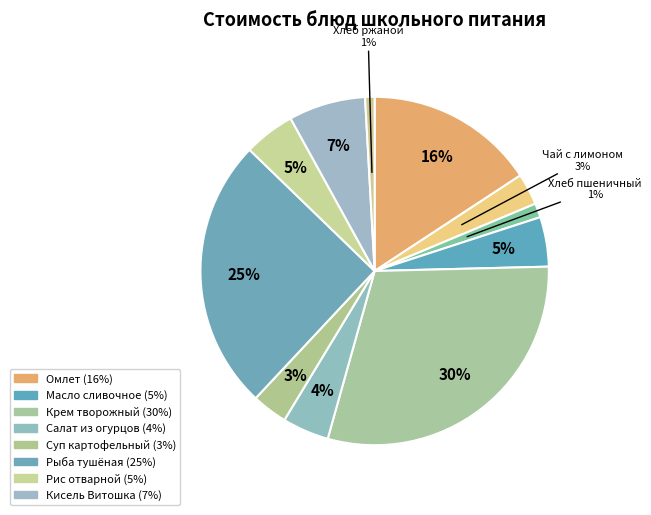

Which slice is the smallest?

Хлеб ржаной